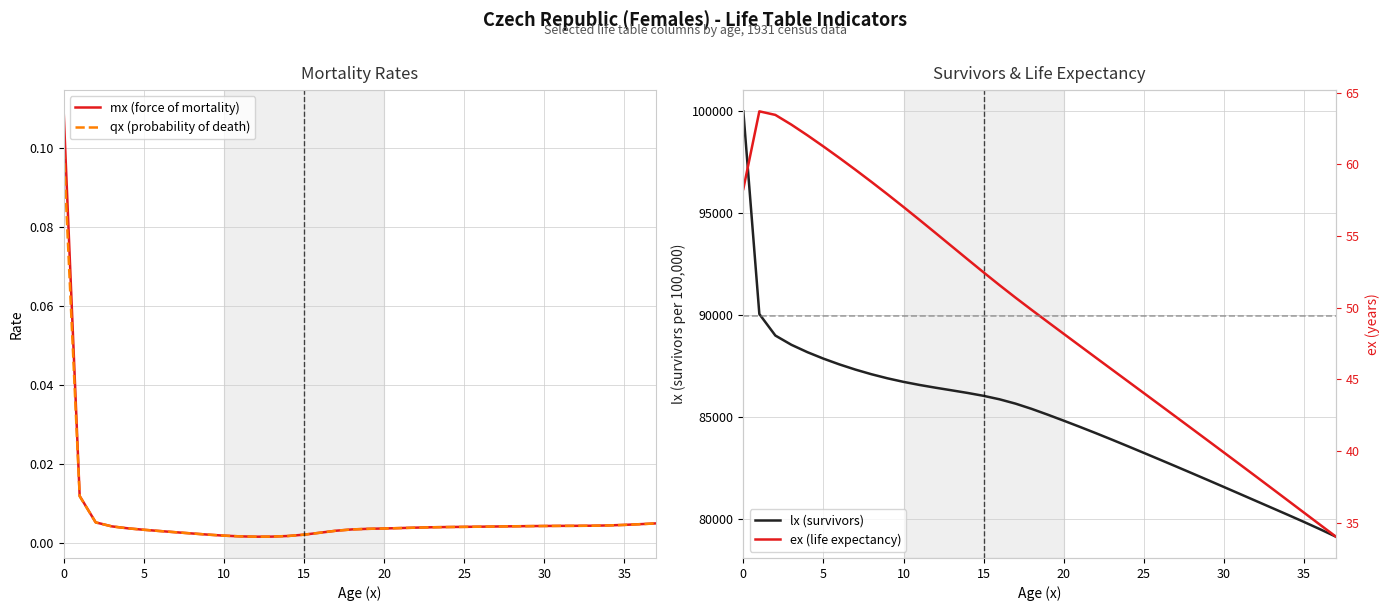

The value of lx (survivors) at 18 is 47412.0. True or false?

False